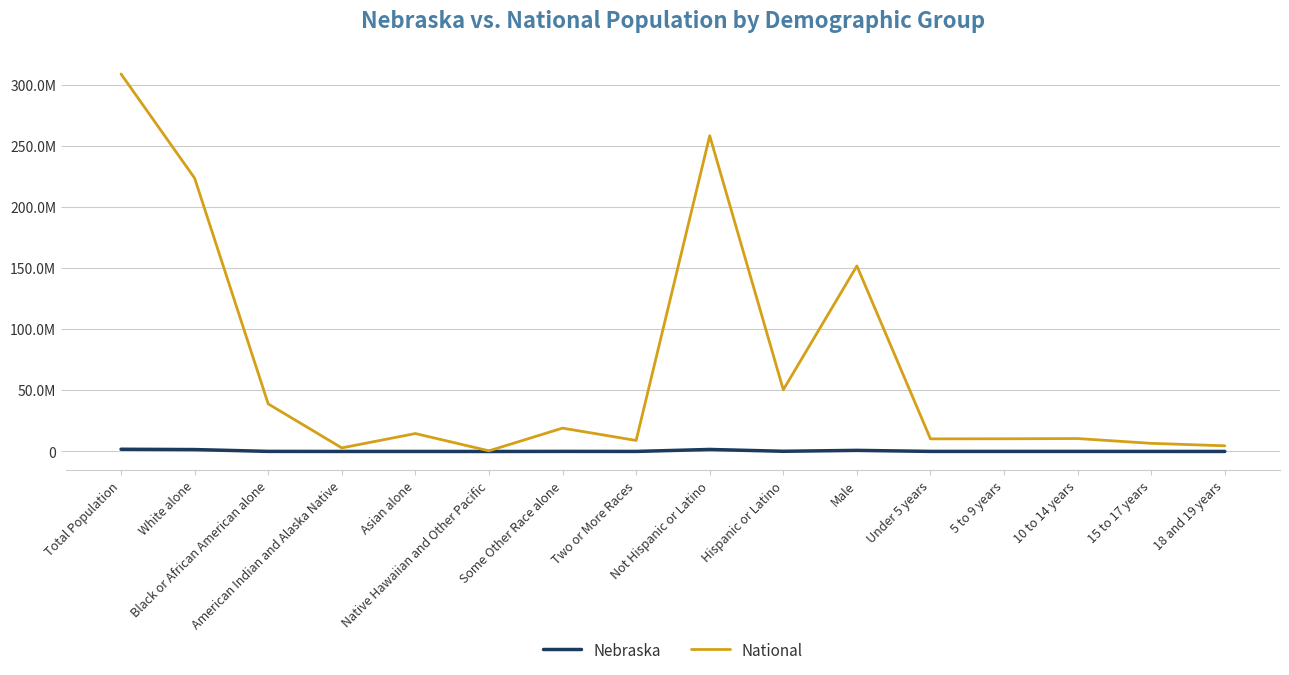

Which series has the widest spread of values?

National